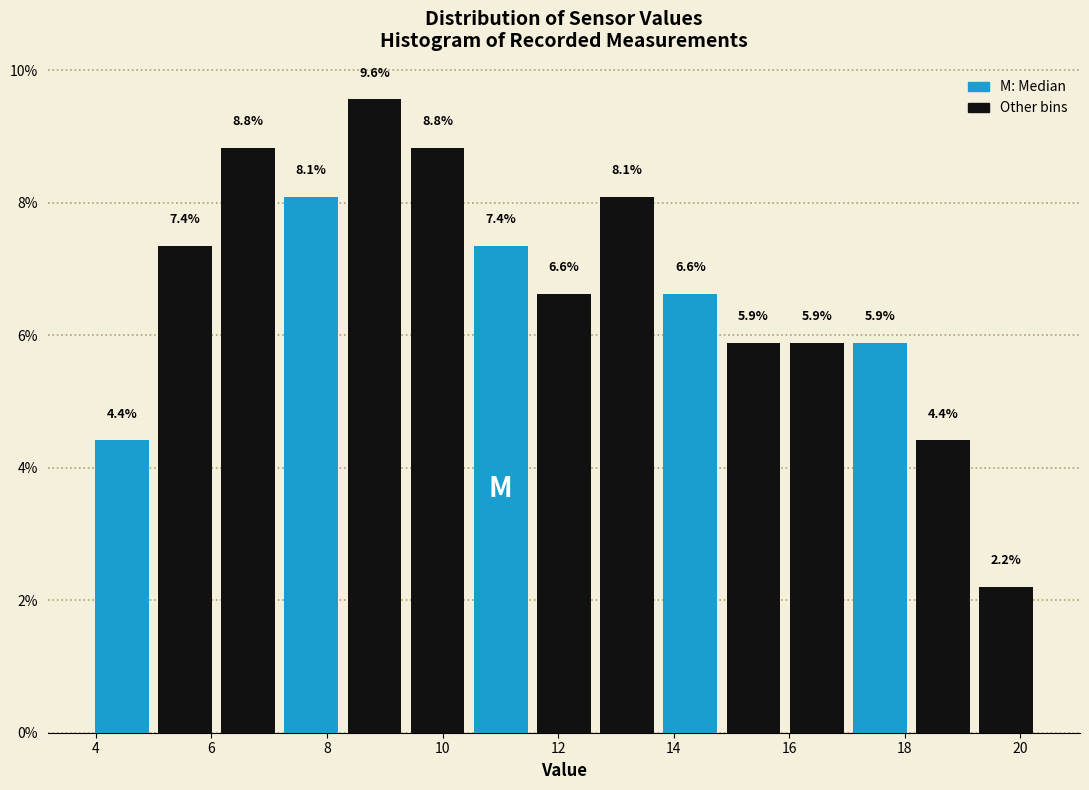

Over which range of the x-axis is the bar tallest?

8.2 to 9.4